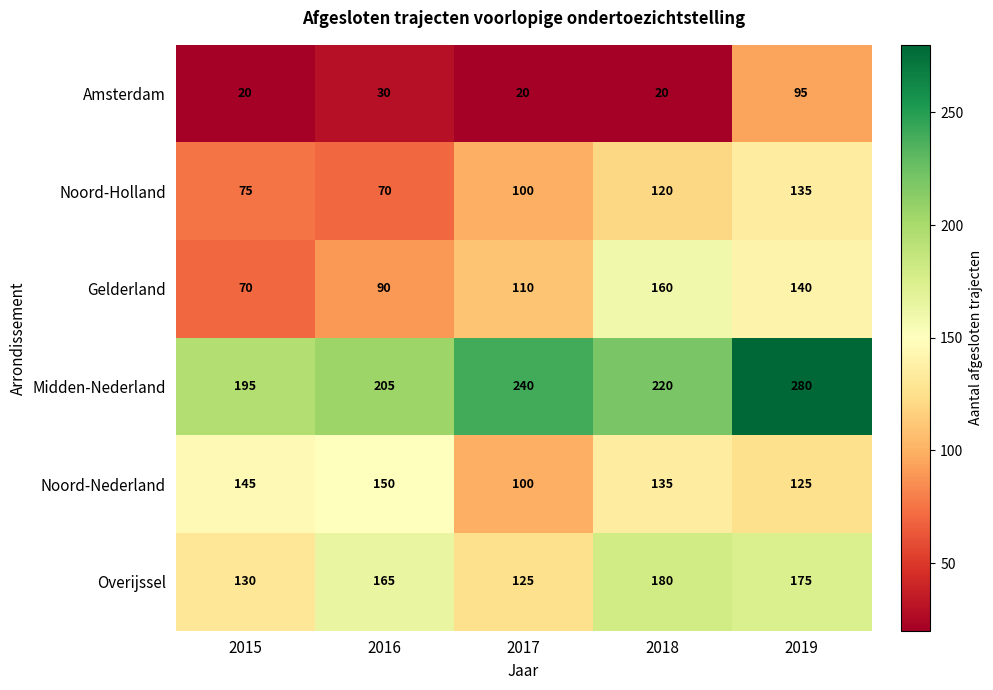

What is the minimum value shown in the chart?

20